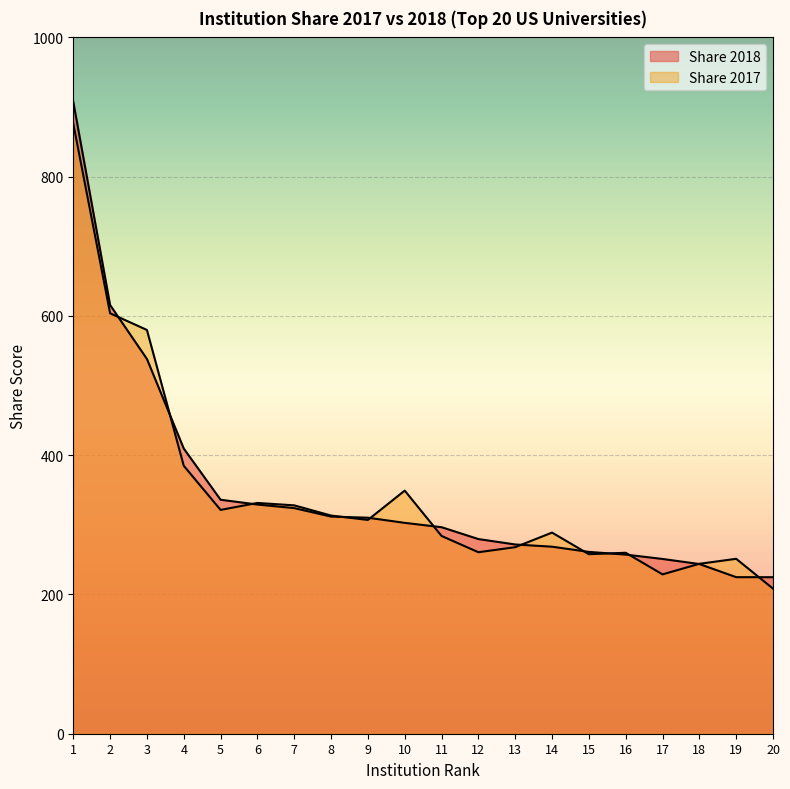

Does the chart display data point markers on the line(s)?

No